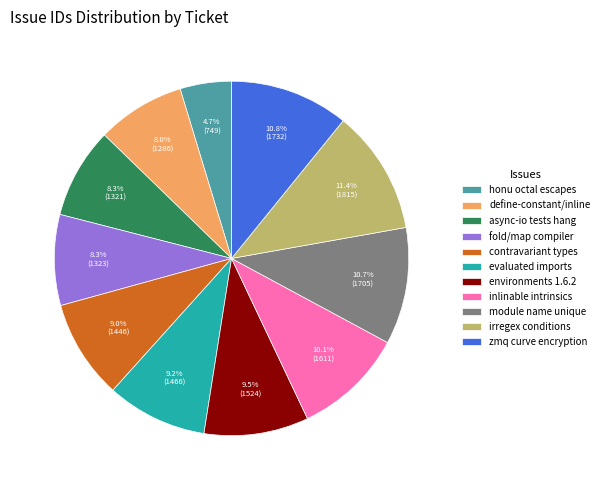

Approximately how many times larger is the value at async-io tests hang compared to zmq curve encryption?

0.8